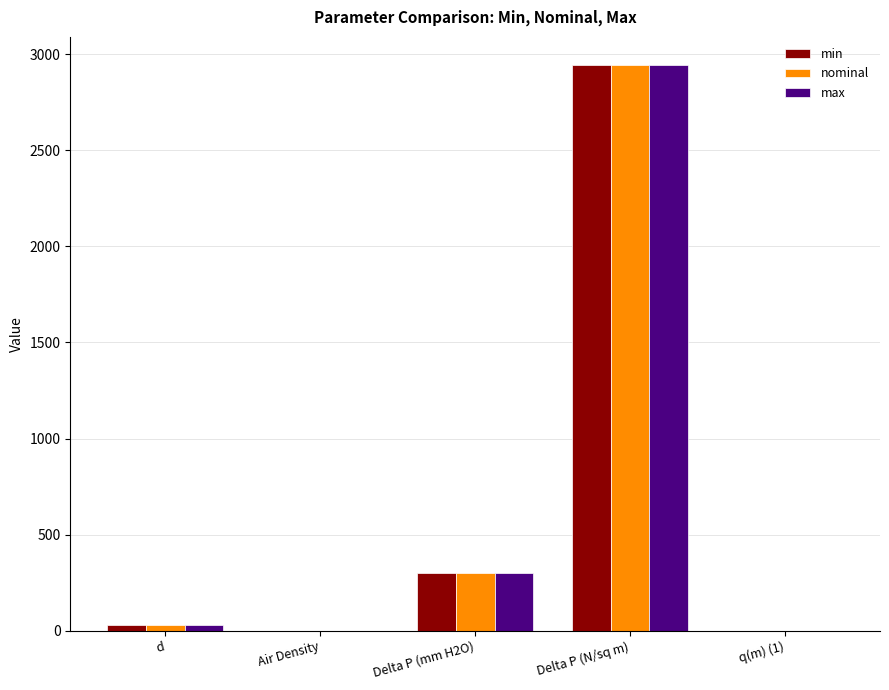

At which category is the sum across all series the highest?

Delta P (N/sq m)